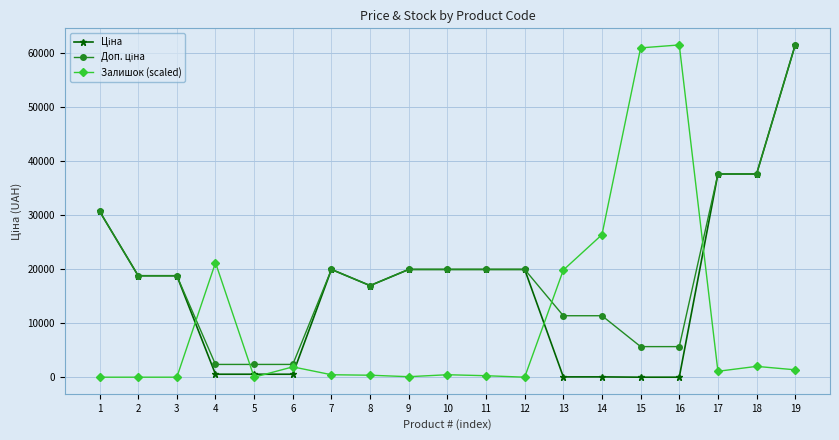

At which category is the sum across all series the highest?

19